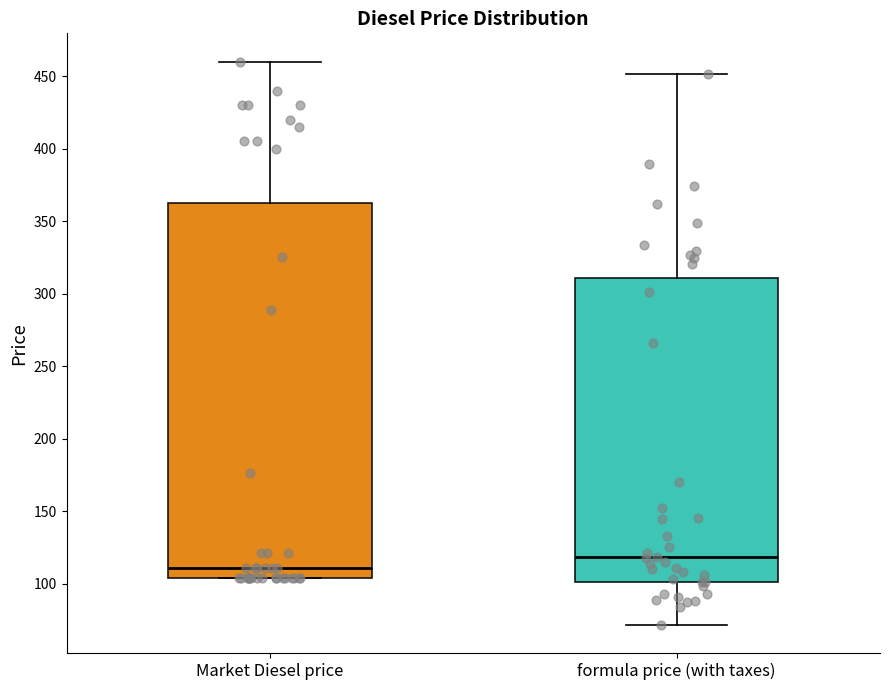

Which box is the tallest, from its lower edge to its upper edge?

Market Diesel price